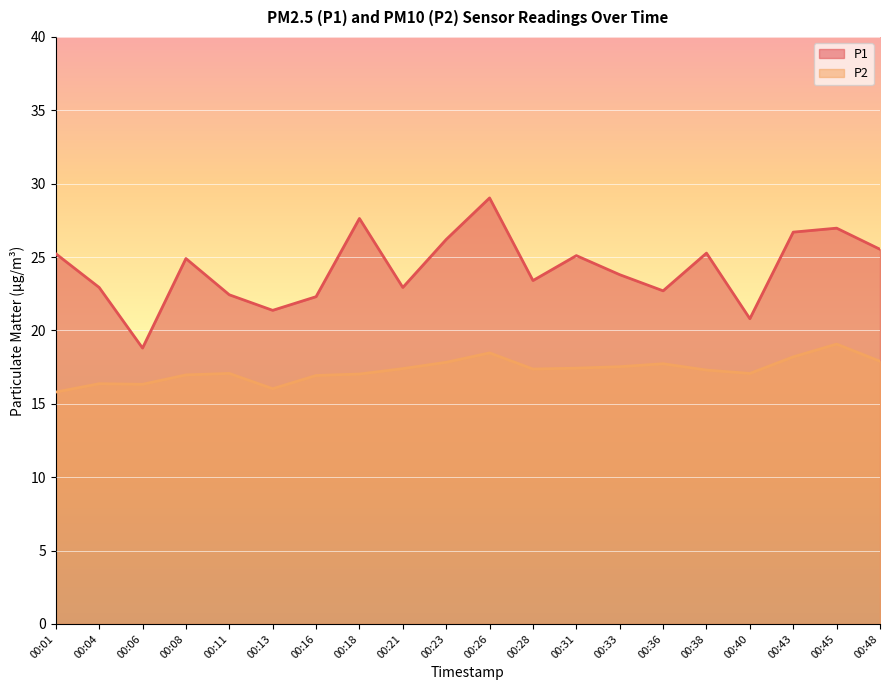

At which category does the chart reach its minimum across all series?

00:01